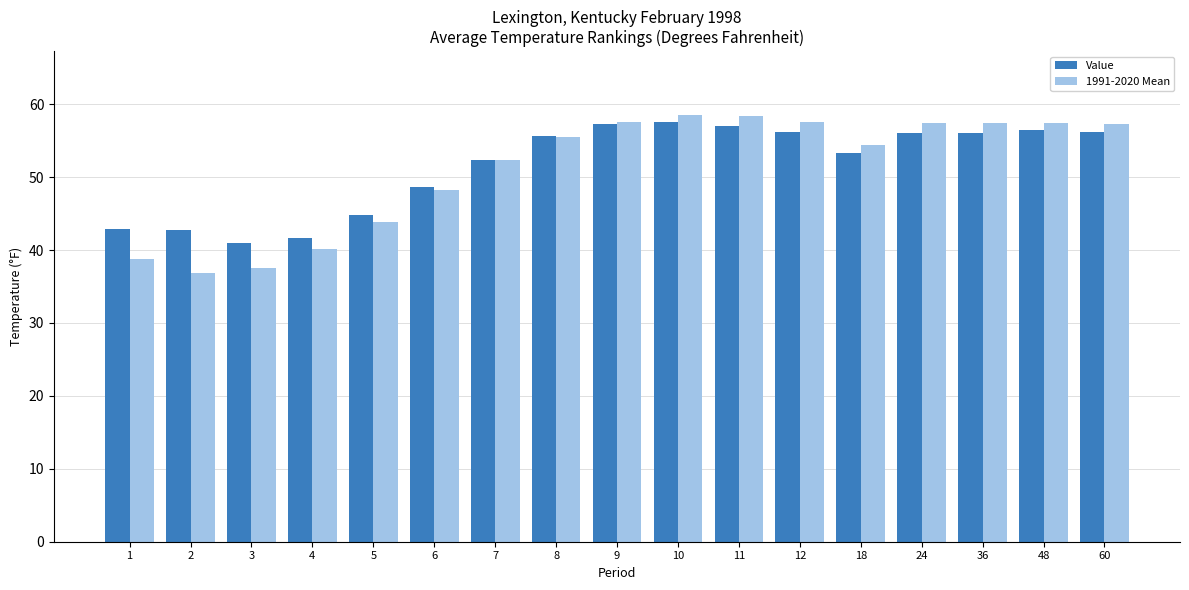

What is the spread (max minus min) of values at 24?

1.4